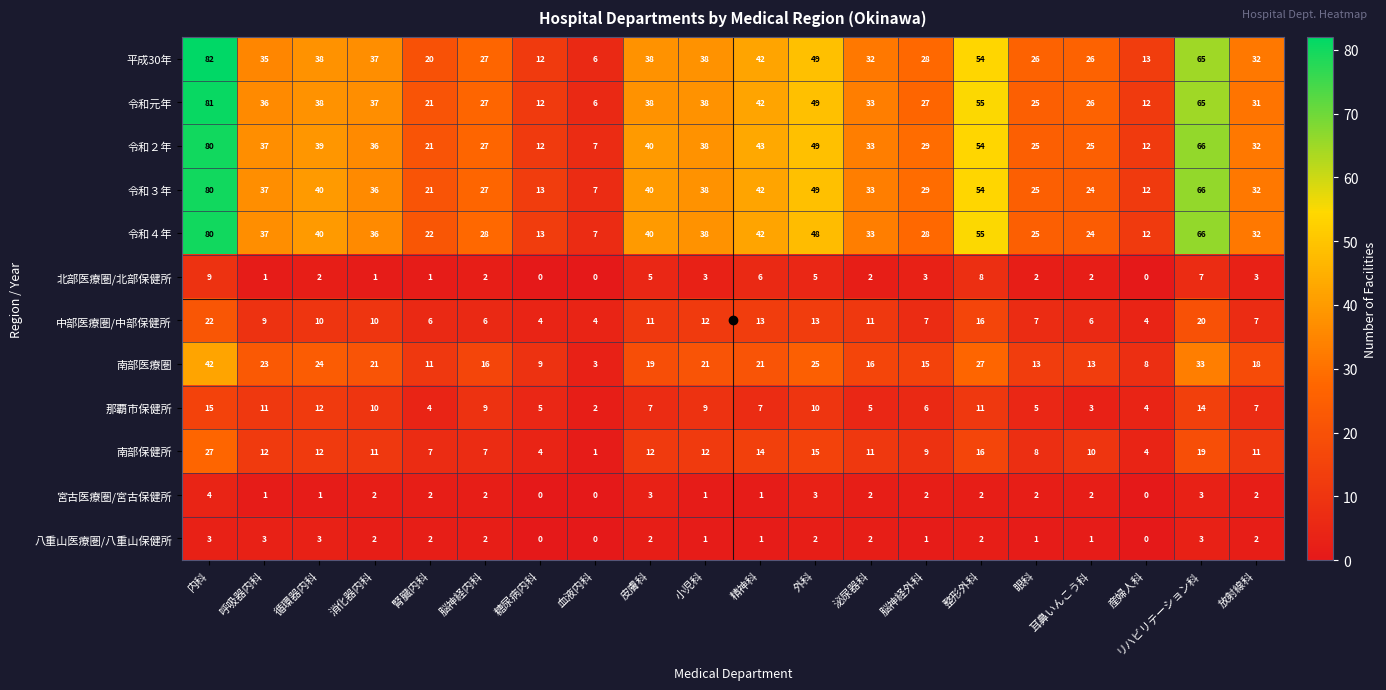

Read the 中部医療圏/中部保健所 value at 泌尿器科, to the nearest 10.

10